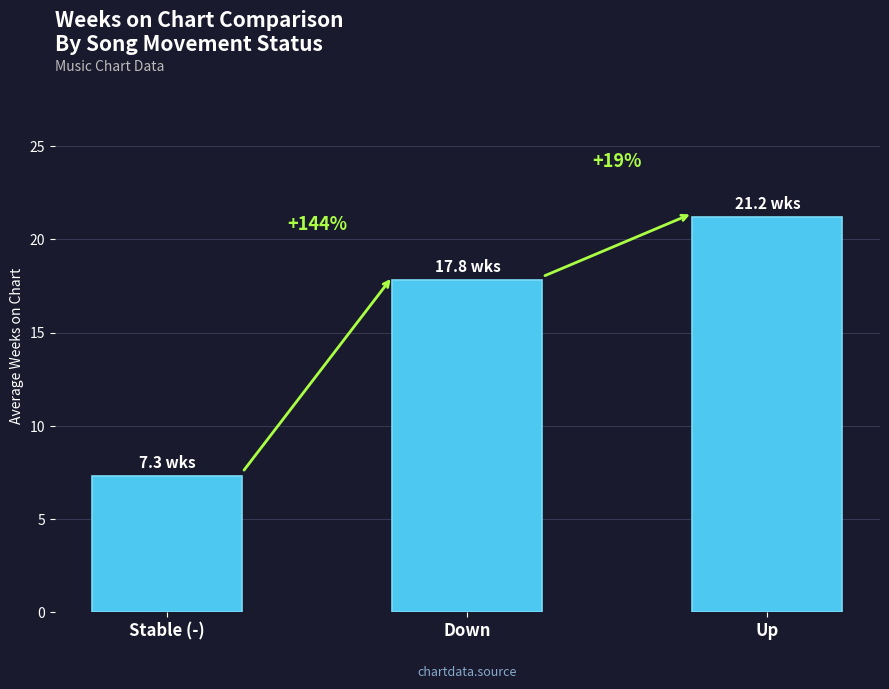

What is the difference between the values at Up and Stable (-)?

13.9